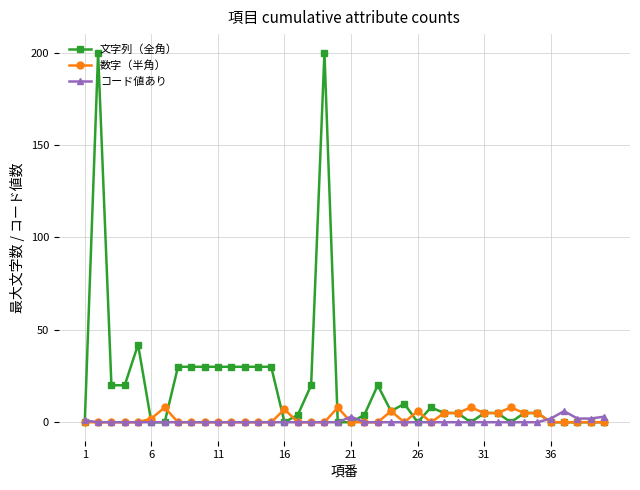

Which series has the largest total across all categories?

文字列（全角）